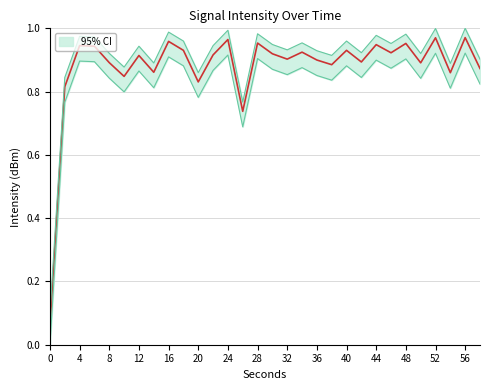

At 38, list the series in order from smallest to largest.

lower, mid, upper